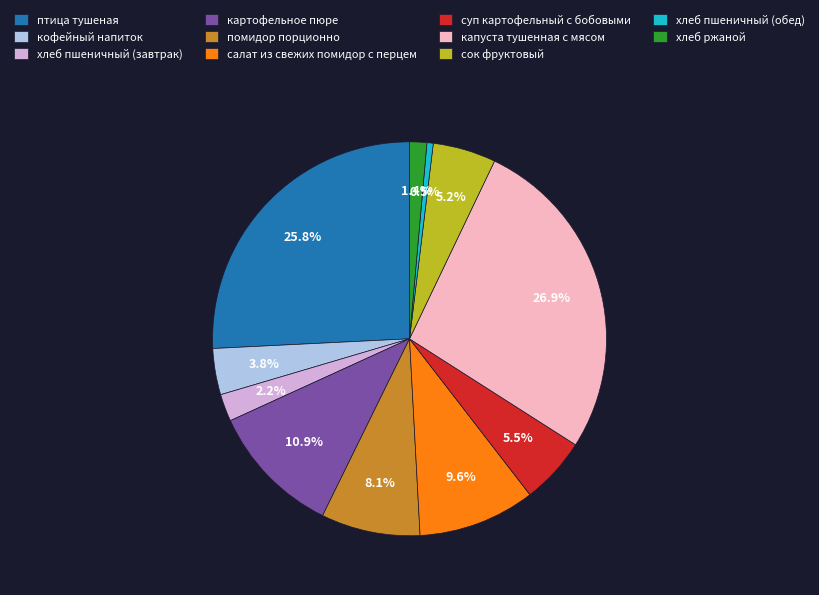

To the nearest percent, what is the difference between the помидор порционно and суп картофельный с бобовыми slice percentages?

3%